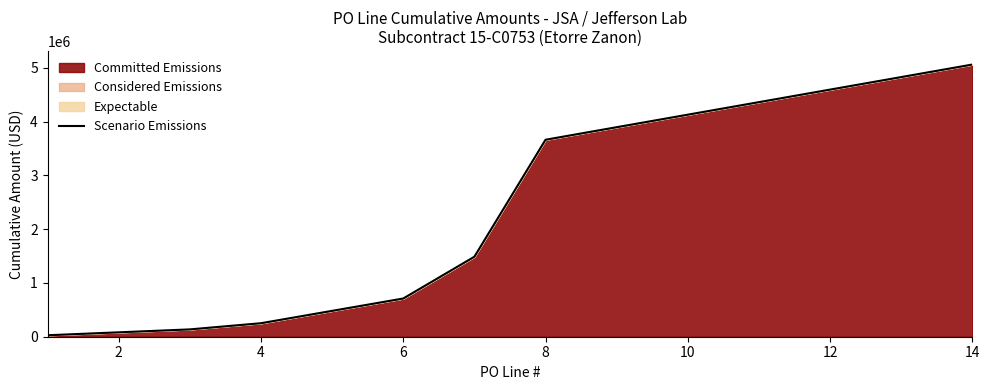

What is the label of the 13th point from the right?

2